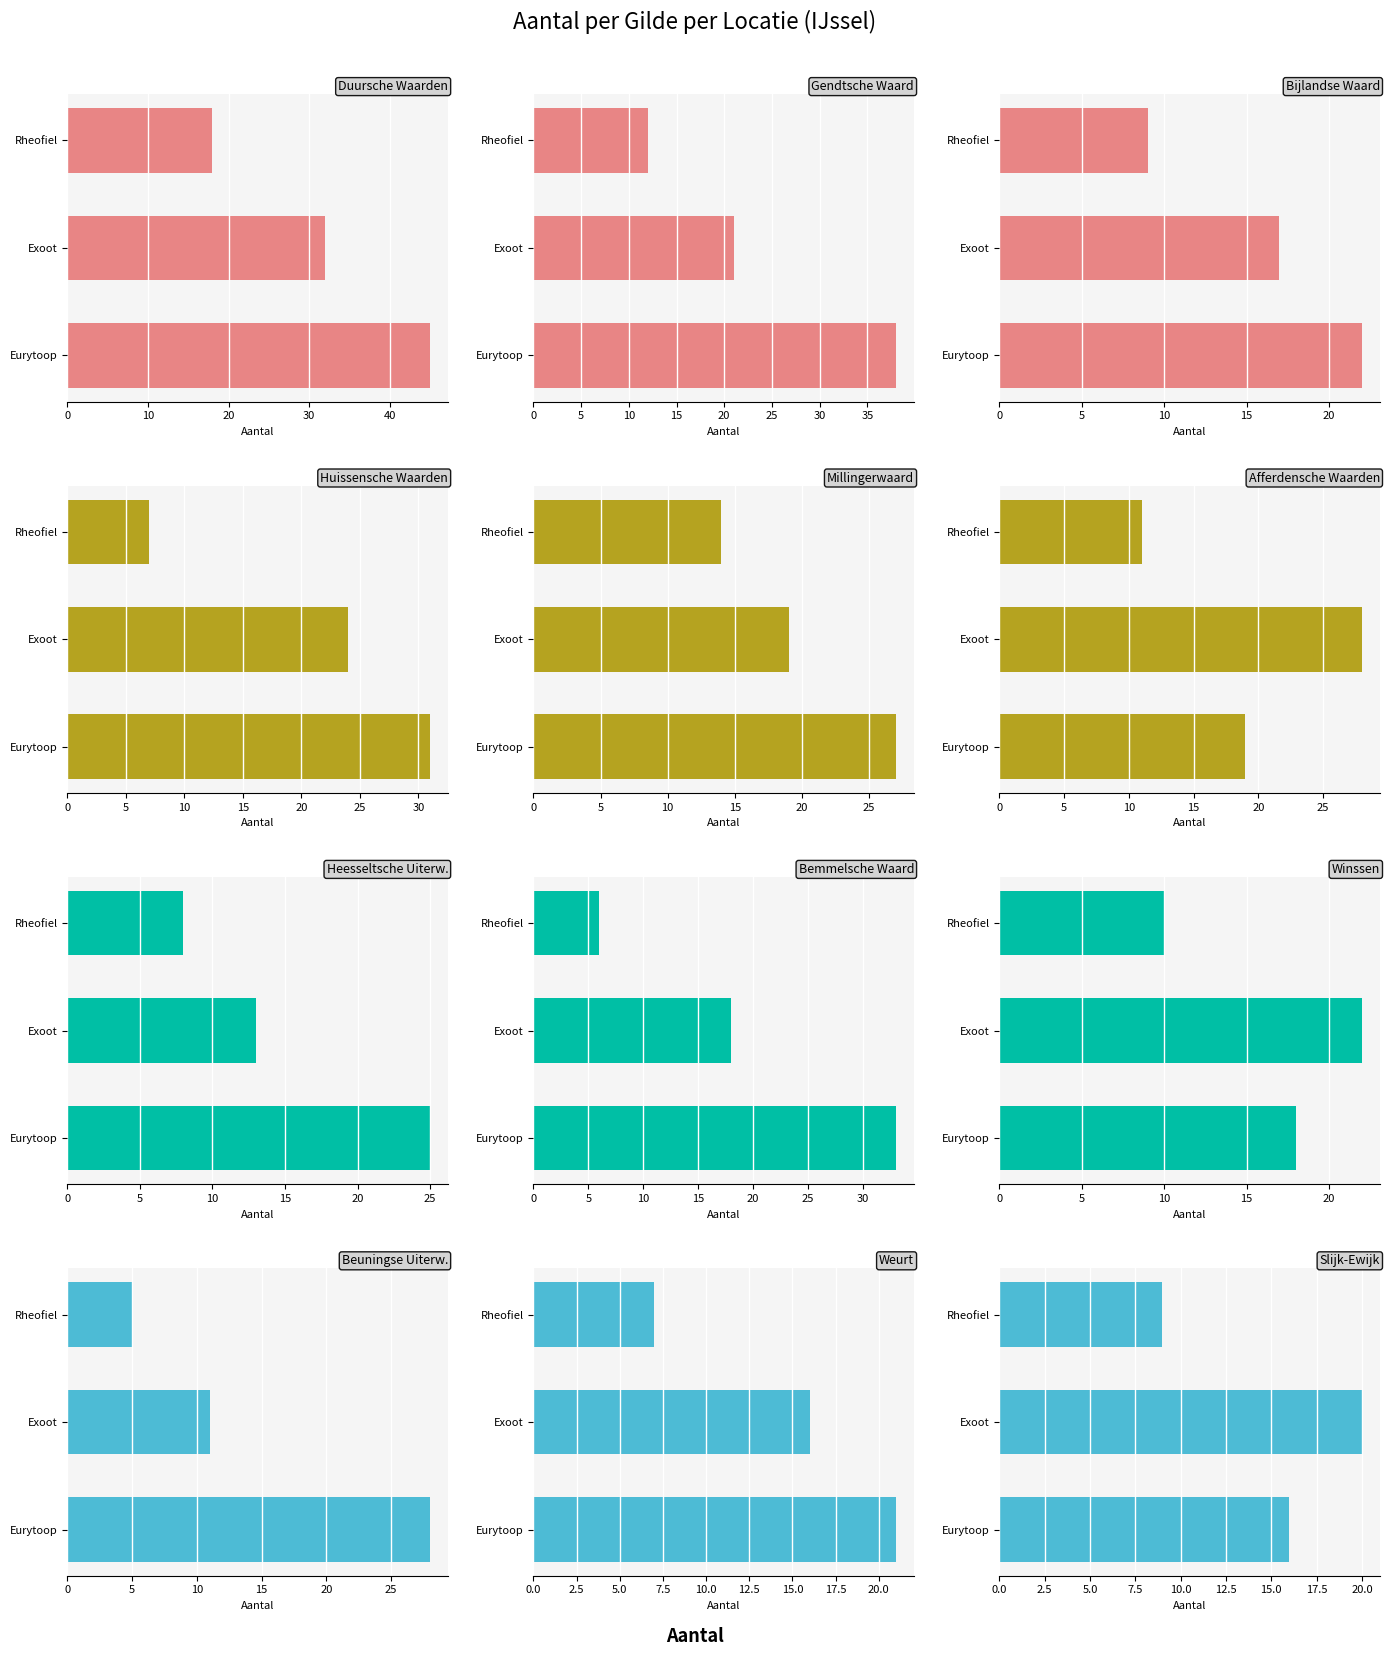

What is the sum of all Eurytoop values?

323